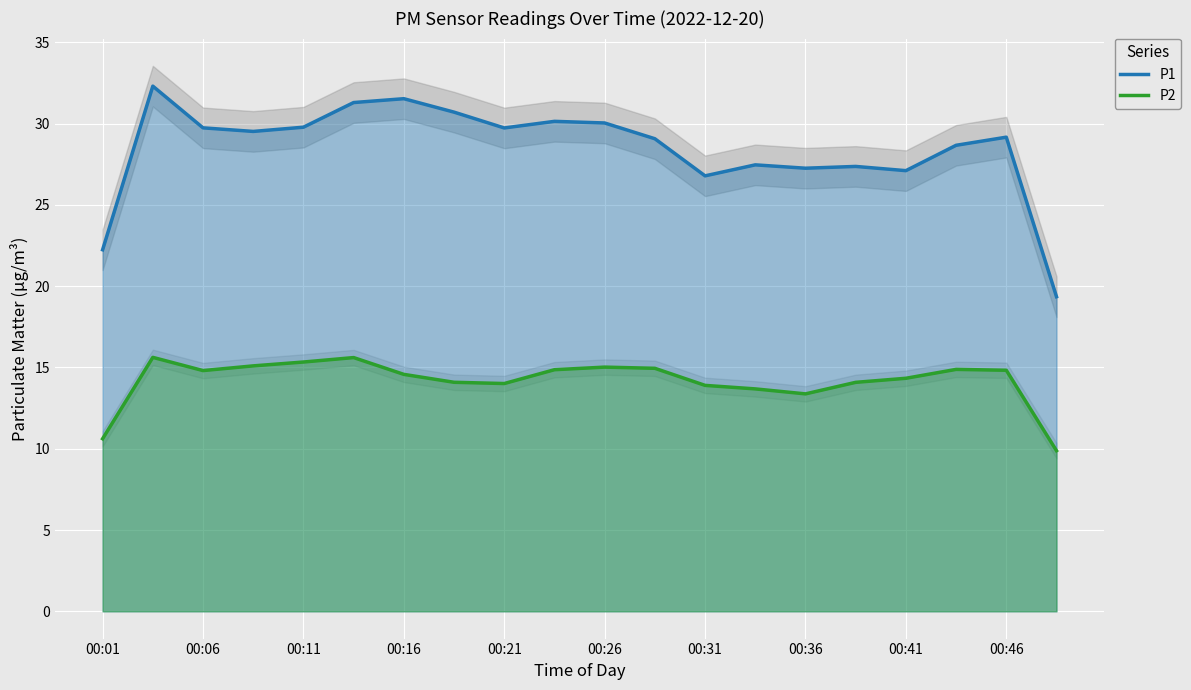

What is the smallest value displayed?

9.9